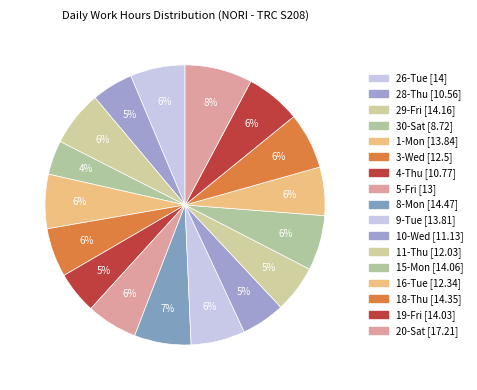

How many segments does this pie chart have?

17